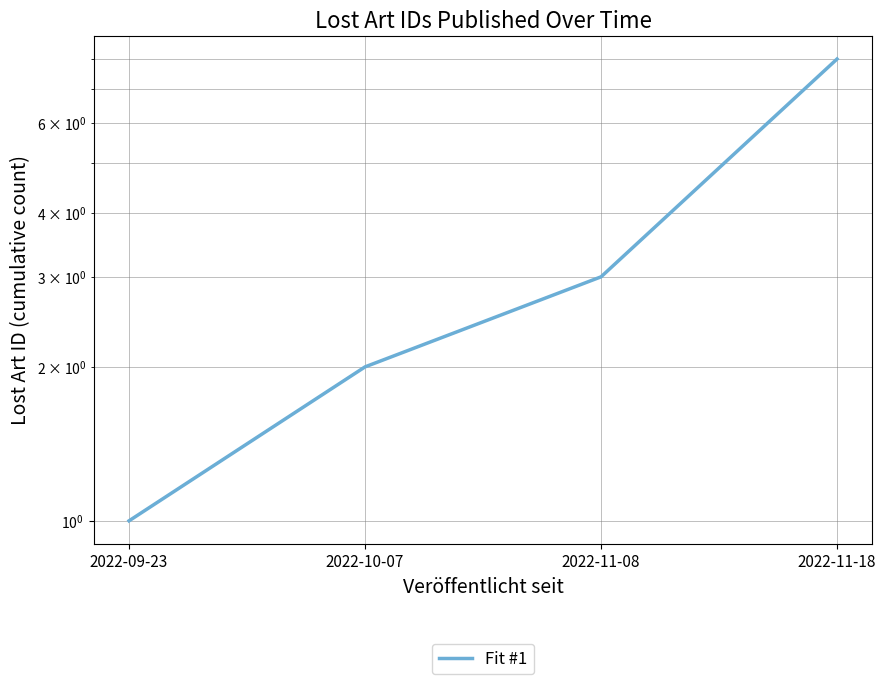

What is the smallest value displayed?

1